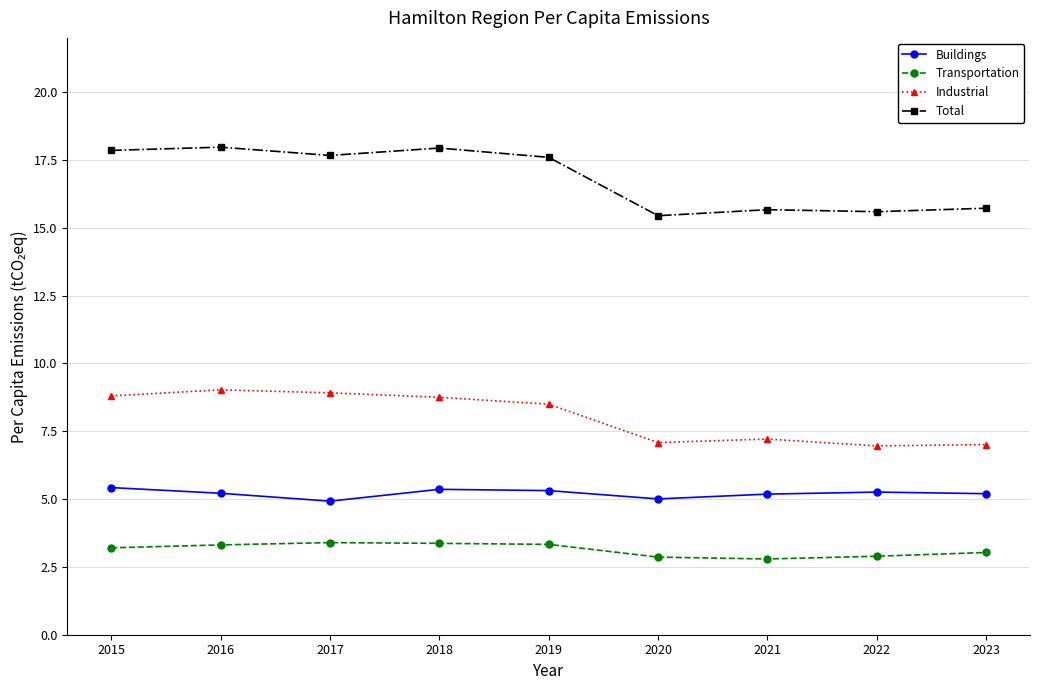

Which series changed the most between 2017 and 2023?

Total